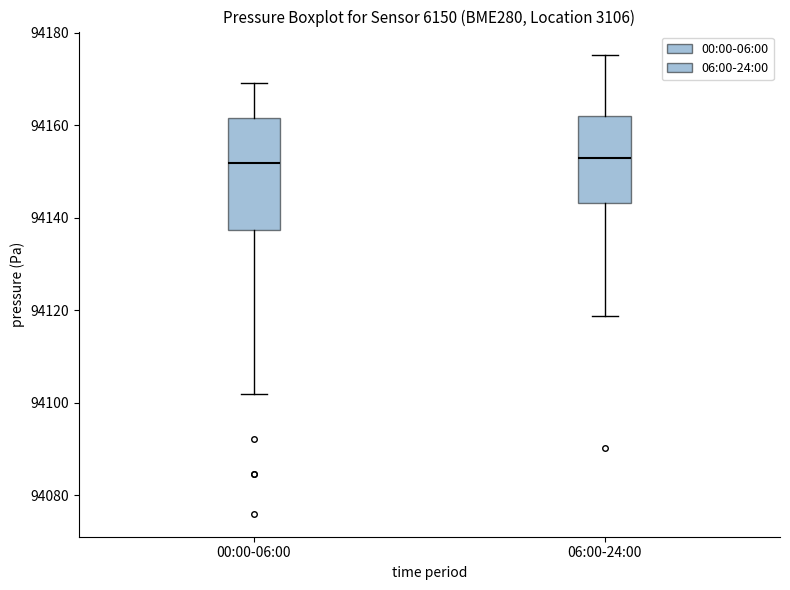

Reading left to right, transcribe this box plot: for each box, give where its median line is, the range the box spans, and where its two whiskers end, as read against the y-axis. The values are not printed on the chart, so give them approximately, as read against the axis.

00:00-06:00: median 94152, box 94138 to 94162, whiskers 94102 to 94170
06:00-24:00: median 94154, box 94144 to 94162, whiskers 94118 to 94176